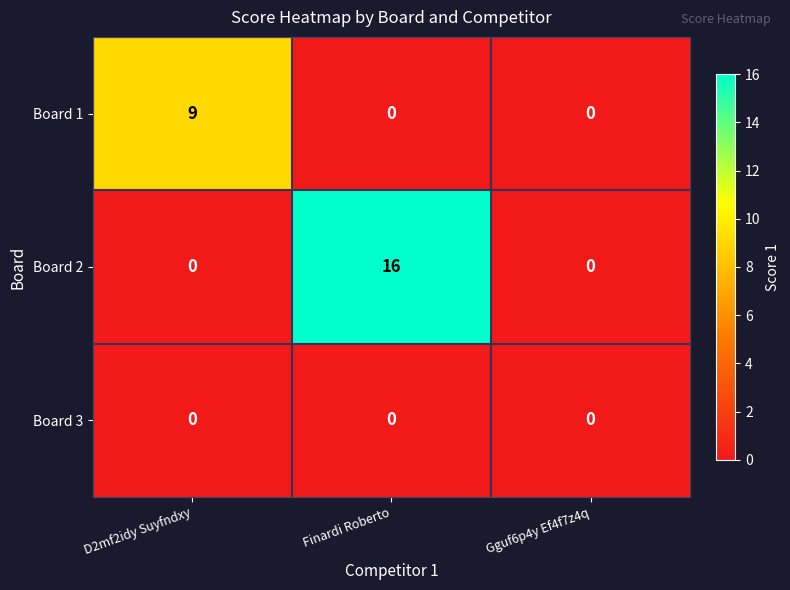

Rank the series by their average value, from highest to lowest.

Board 2, Board 1, Board 3